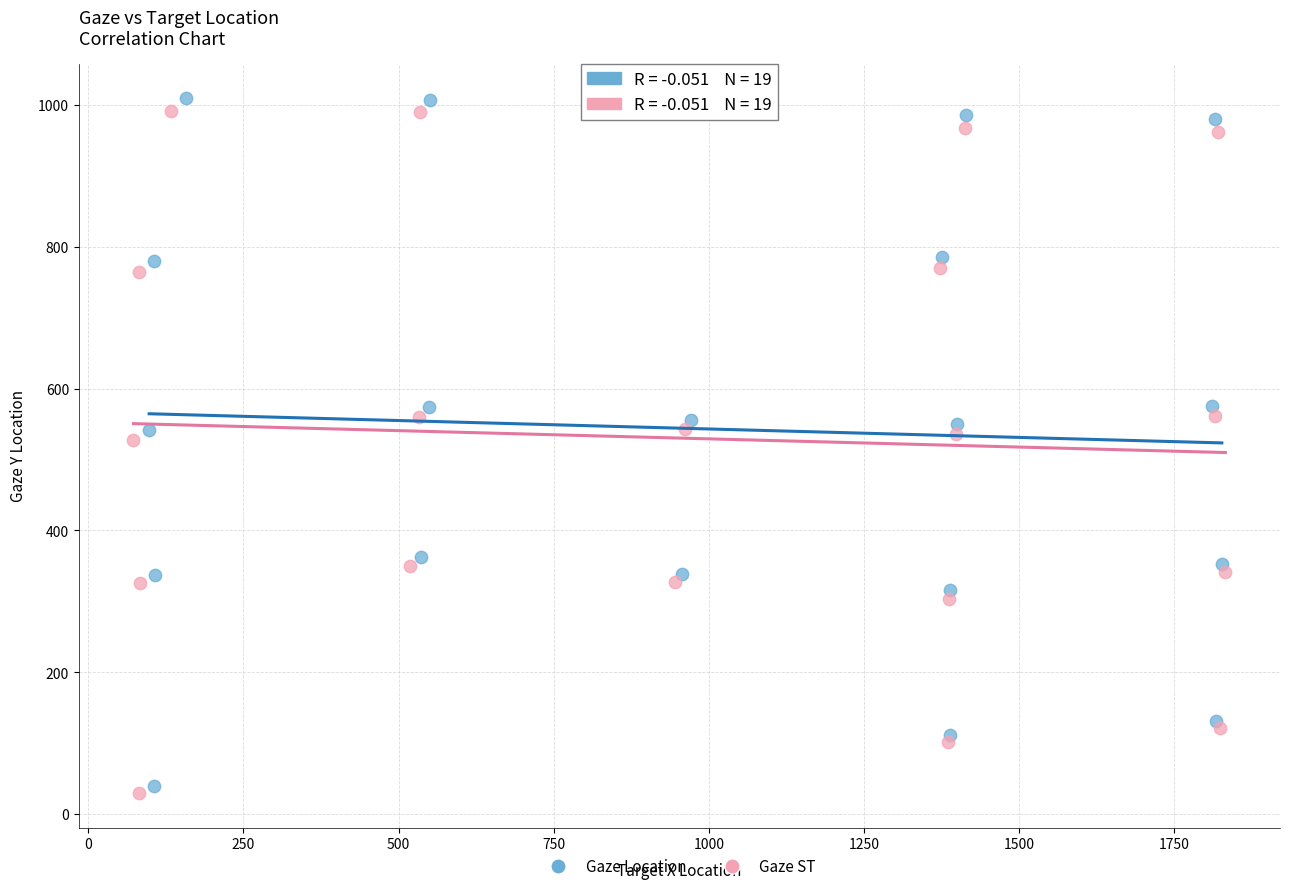

What are all the series names shown in the legend?

Gaze Location, Gaze ST